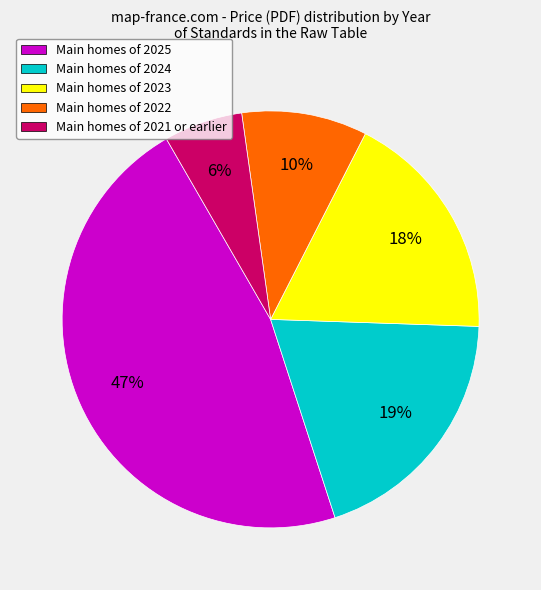

To the nearest percent, what is the average slice percentage?

20%